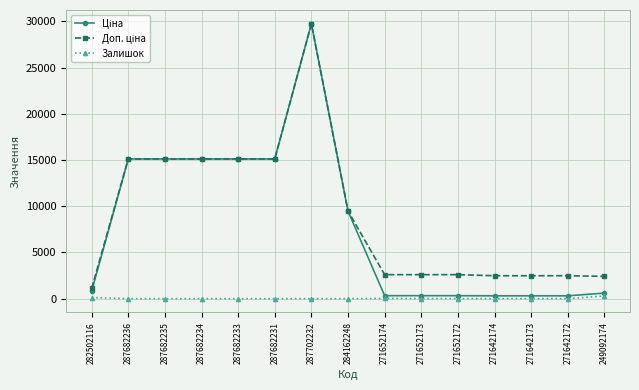

What is the label of the 15th point from the left?

249092174